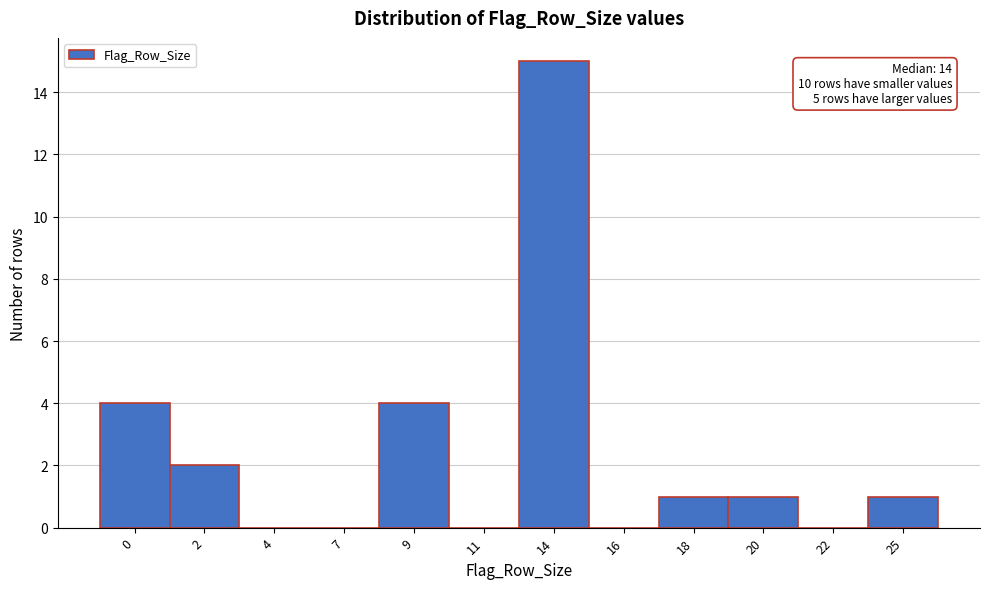

Reading left to right, extract all data points from this chart.

0=4	2=2	4=0	7=0	9=4	11=0	14=15	16=0	18=1	20=1	22=0	25=1